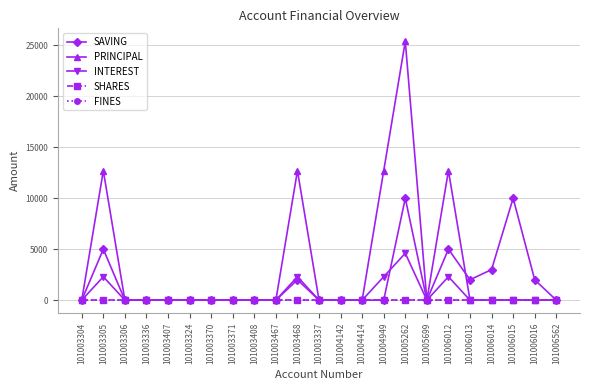

Reading left to right, transcribe all the data shown in this chart.

SAVING: 0	5000	0	0	0	0	0	0	0	0	2000	0	0	0	0	10000	0	5000	2000	3000	10000	2000	0
PRINCIPAL: 0	12700	0	0	0	0	0	0	0	0	12700	0	0	0	12700	25400	0	12700	0	0	0	0	0
INTEREST: 0	2300	0	0	0	0	0	0	0	0	2300	0	0	0	2300	4600	0	2300	0	0	0	0	0
SHARES: 0	0	0	0	0	0	0	0	0	0	0	0	0	0	0	0	0	0	0	0	0	0	0
FINES: 0	0	0	0	0	0	0	0	0	0	0	0	0	0	0	0	0	0	0	0	0	0	0